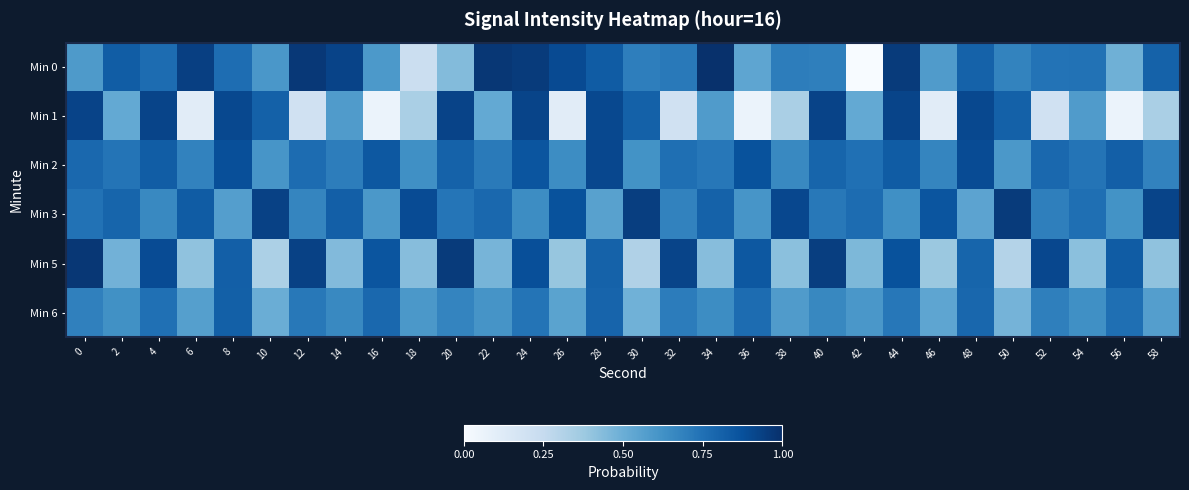

How many data points does each series have?

30